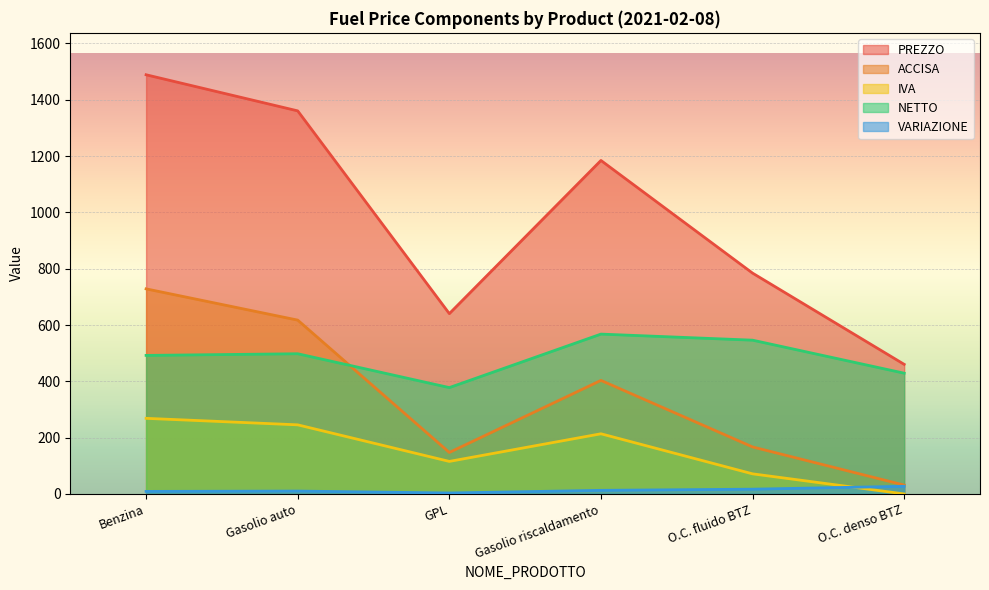

Which series ends up on top after the final intersection of NETTO and ACCISA?

NETTO